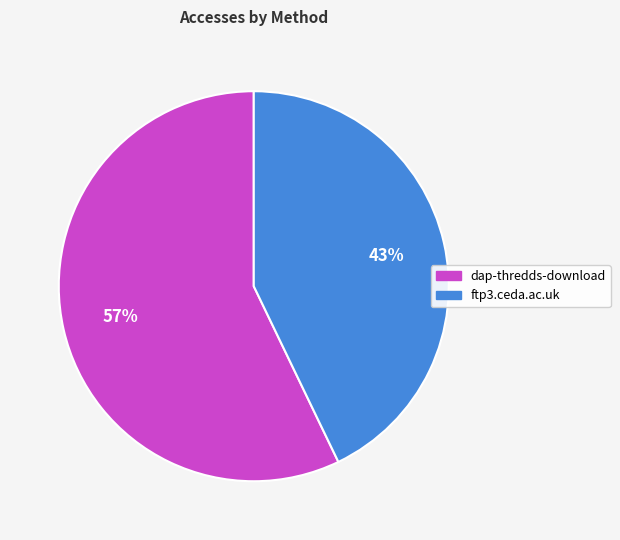

What is the ratio of the value at dap-thredds-download to the value at ftp3.ceda.ac.uk?

1.3